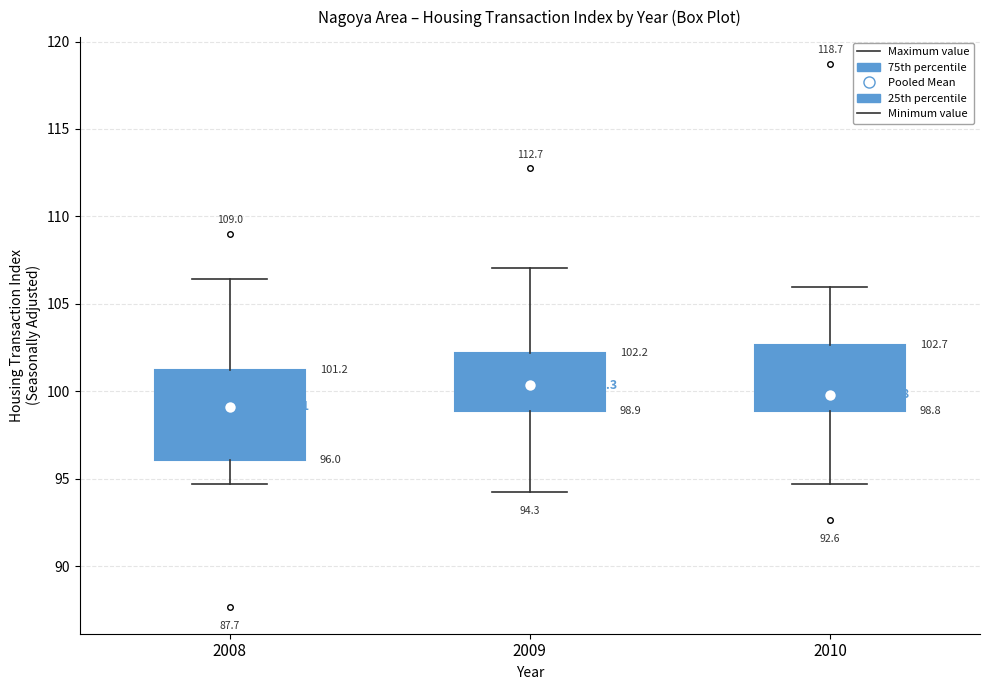

Which box has the highest median line?

2009